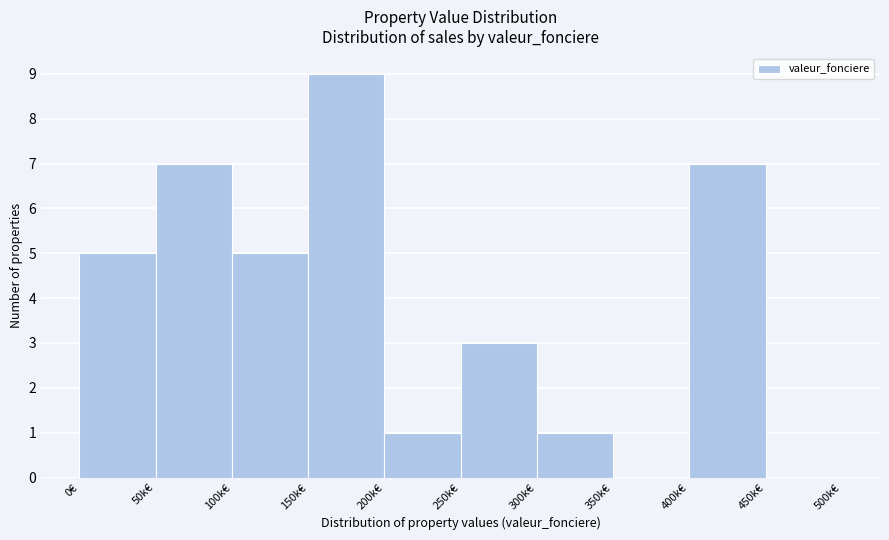

Reading left to right, what are all the values shown in this chart?

0€=5	50k€=7	100k€=5	150k€=9	200k€=1	250k€=3	300k€=1	350k€=0	400k€=7	450k€=0